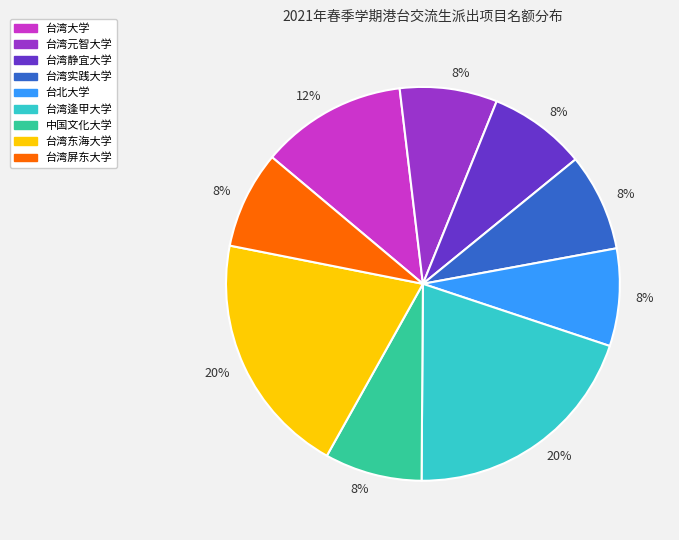

Is there any slice that represents more than half of the pie?

No